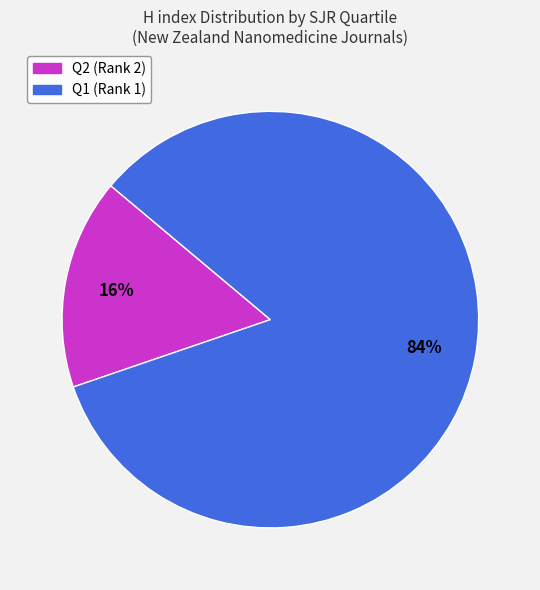

To the nearest percent, what percentage of the pie is Q2 (Rank 2)?

16%